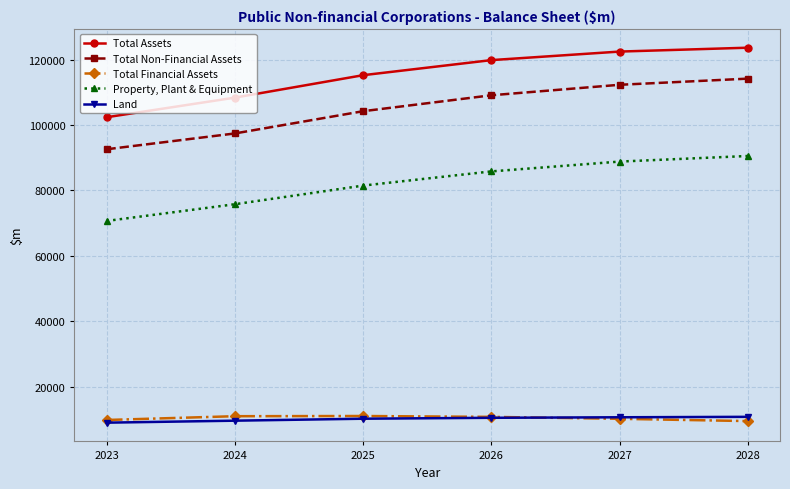

Rank the series at 2027 from highest to lowest value.

Total Assets, Total Non-Financial Assets, Property, Plant & Equipment, Land, Total Financial Assets